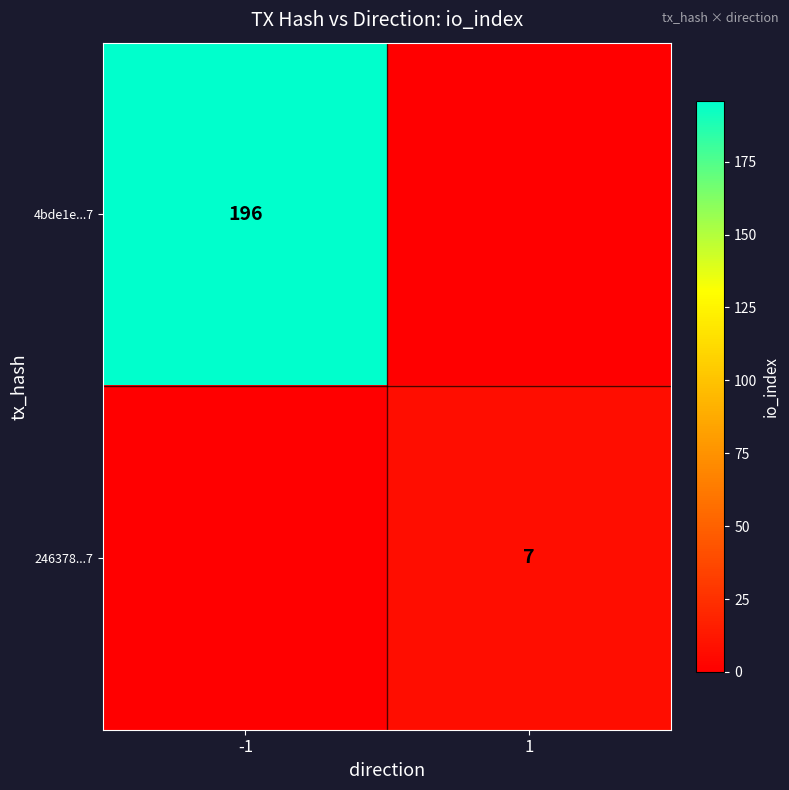

True or false: 4bde1e...7 has a value of 40 at -1.

False